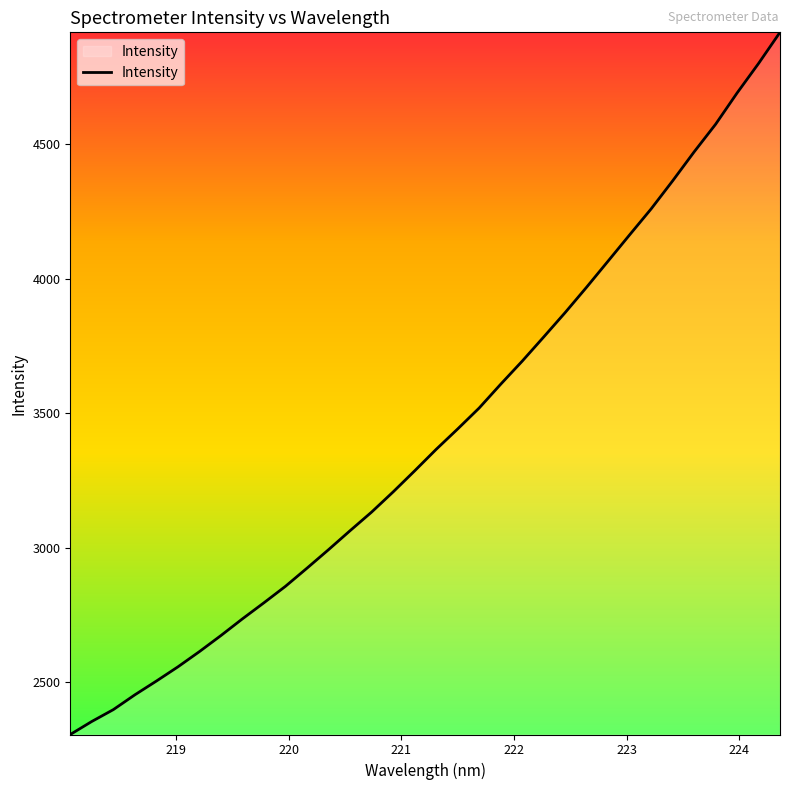

What is the maximum value shown in the chart?

4915.1